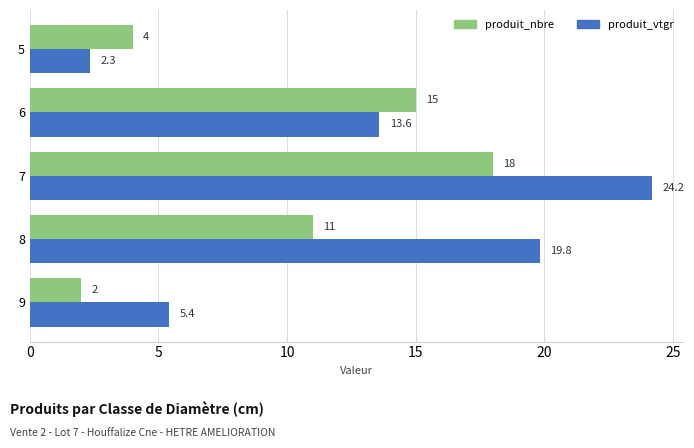

What is the difference between the second highest and second lowest values in the produit_nbre series?

11.0